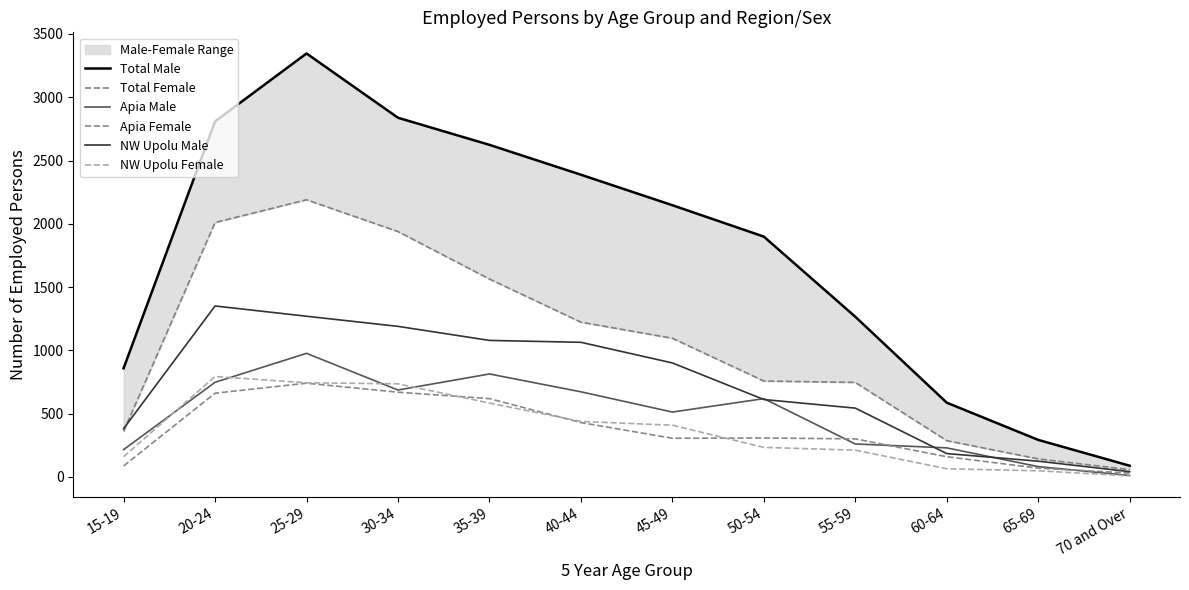

How many distinct data groups are displayed?

6